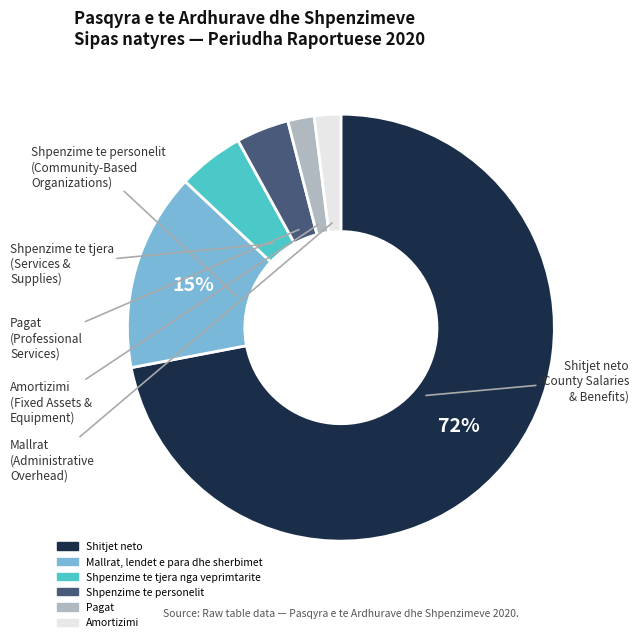

To the nearest percent, what is the difference between the Pagat and Shitjet neto slice percentages?

70%